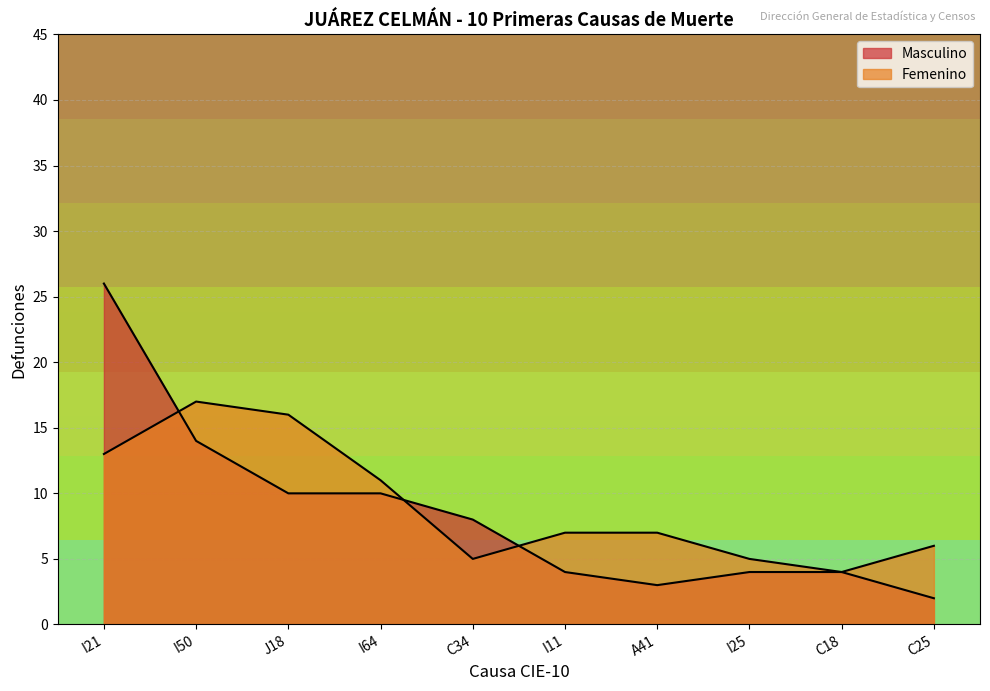

Which series ends up on top after the final intersection of Masculino and Femenino?

Femenino